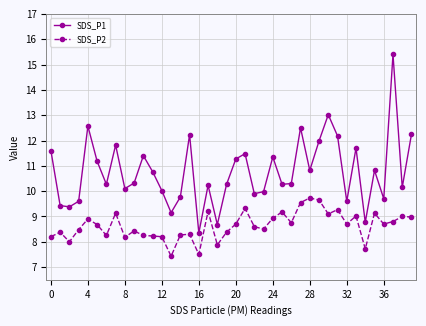

True or false: SDS_P2 and SDS_P1 cross at least once.

False